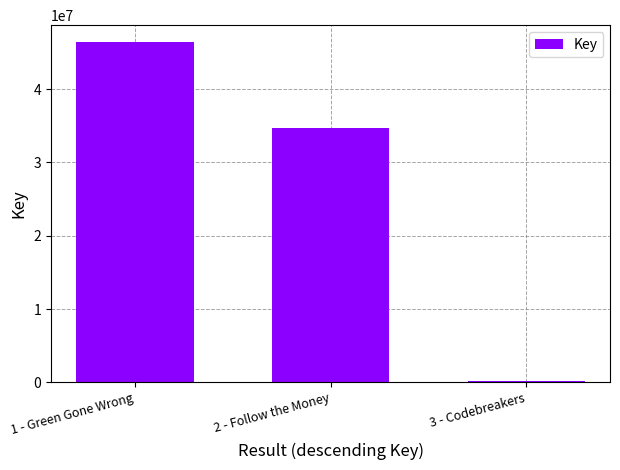

What is the average value?

27068779